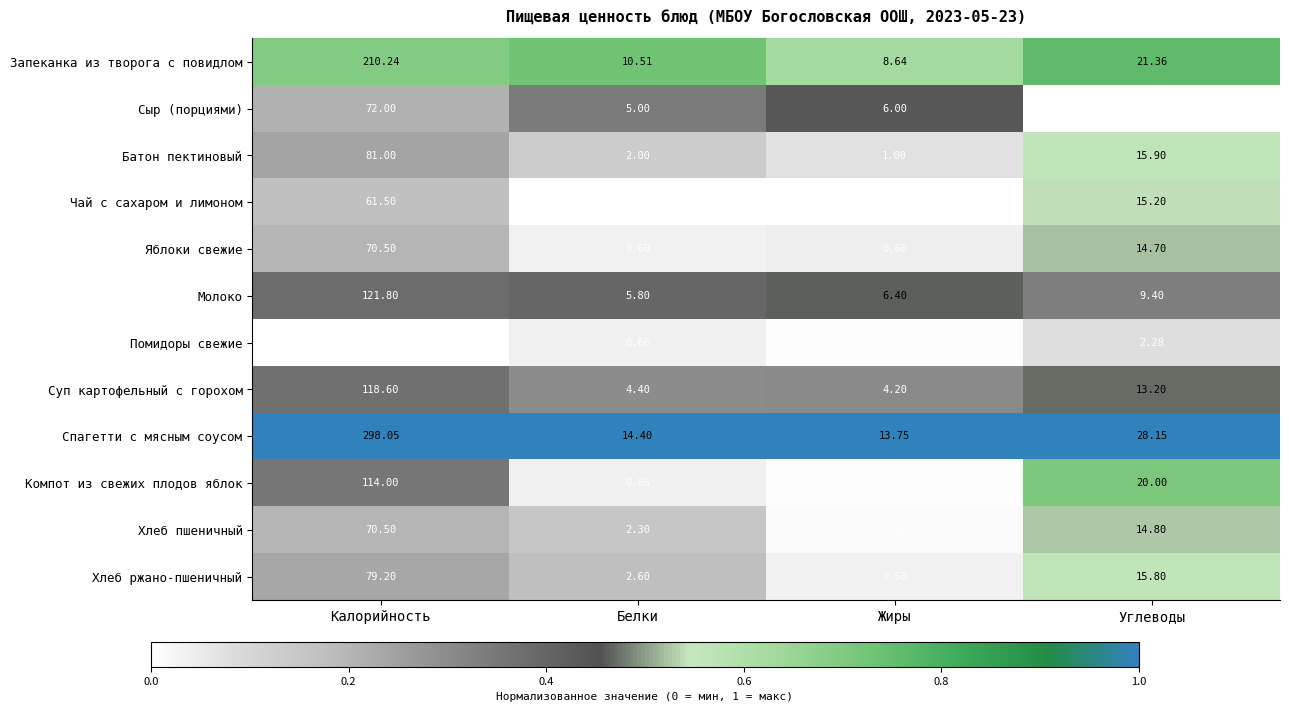

Is the value of Запеканка из творога с повидлом at Белки greater than the value of Сыр (порциями) at Углеводы?

Yes